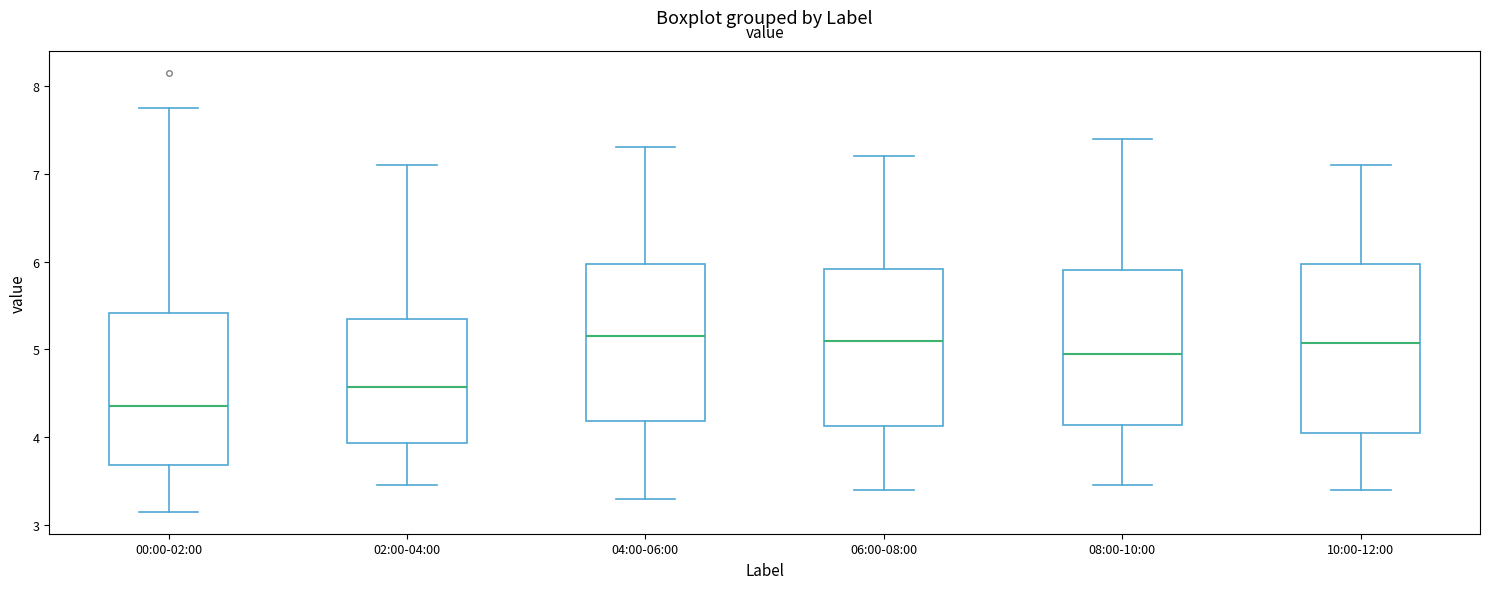

Comparing the boxes themselves (not the whiskers), which one is the tallest?

10:00-12:00